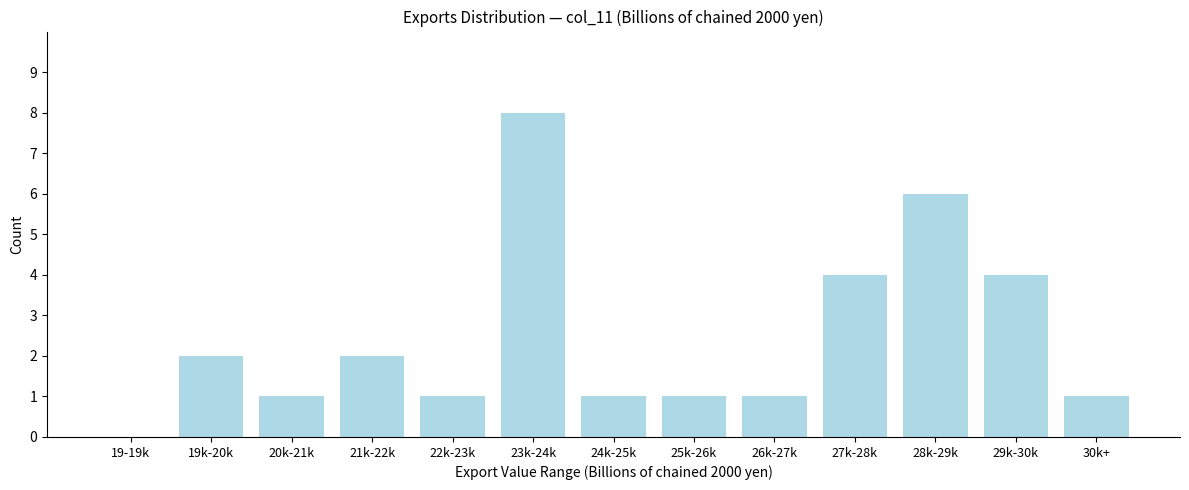

Reading right to left, transcribe all the data shown in this chart.

30k+=1	29k-30k=4	28k-29k=6	27k-28k=4	26k-27k=1	25k-26k=1	24k-25k=1	23k-24k=8	22k-23k=1	21k-22k=2	20k-21k=1	19k-20k=2	19-19k=0